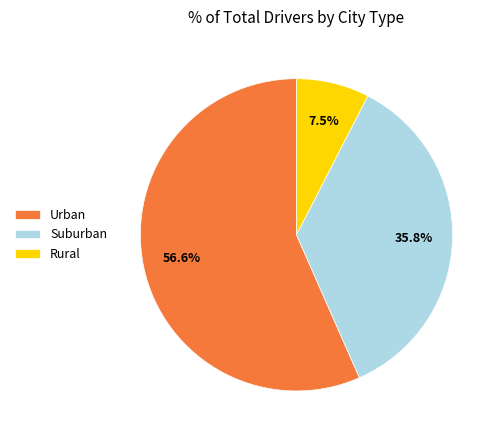

Is the sum of Suburban and Rural greater than half?

No